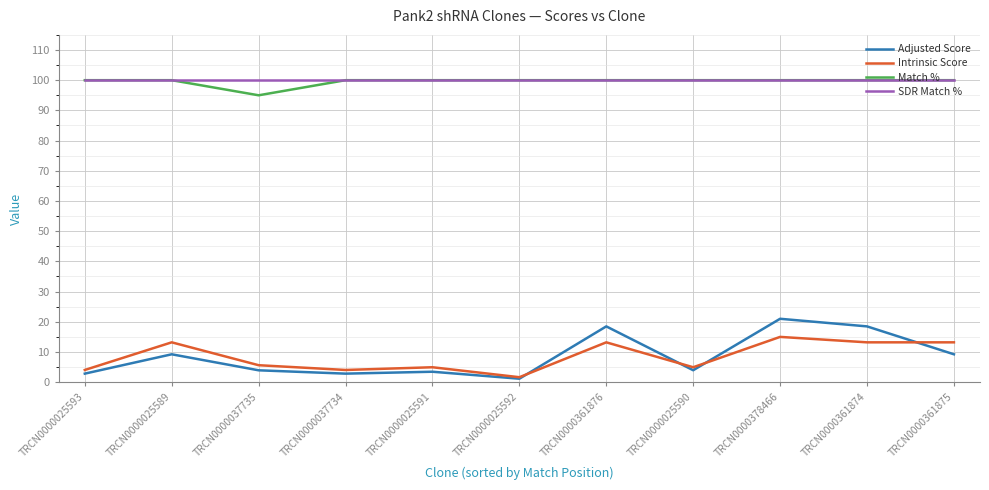

What is the highest value of the SDR Match % series?

100.0